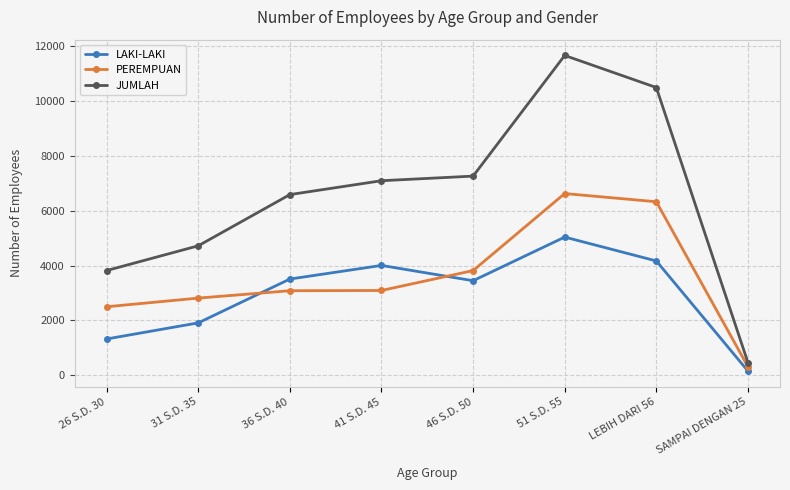

At how many categories does at least one series exceed 4051?

6